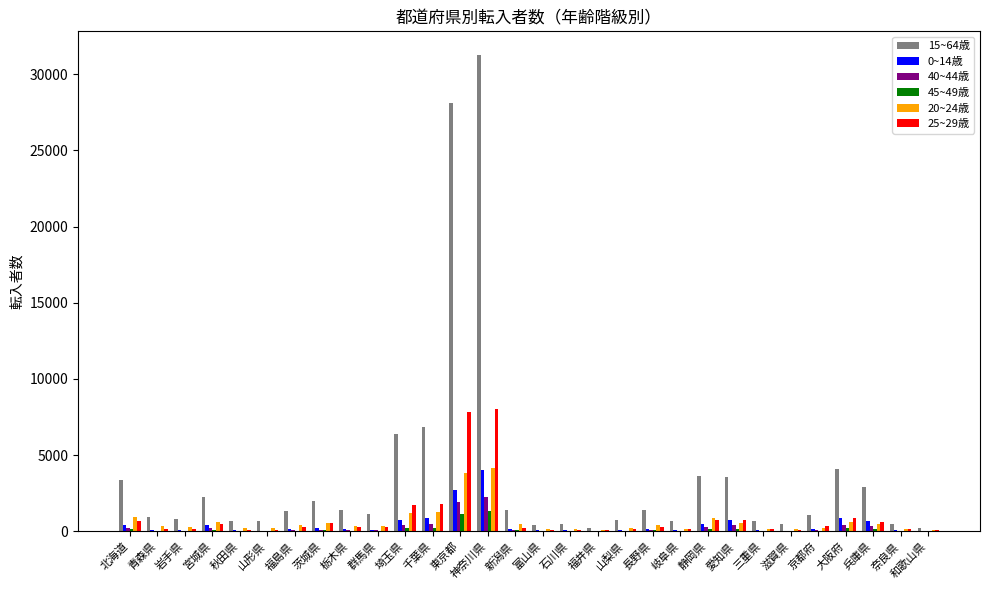

Is it true that 15~64歳 equals 645 at 三重県?

True